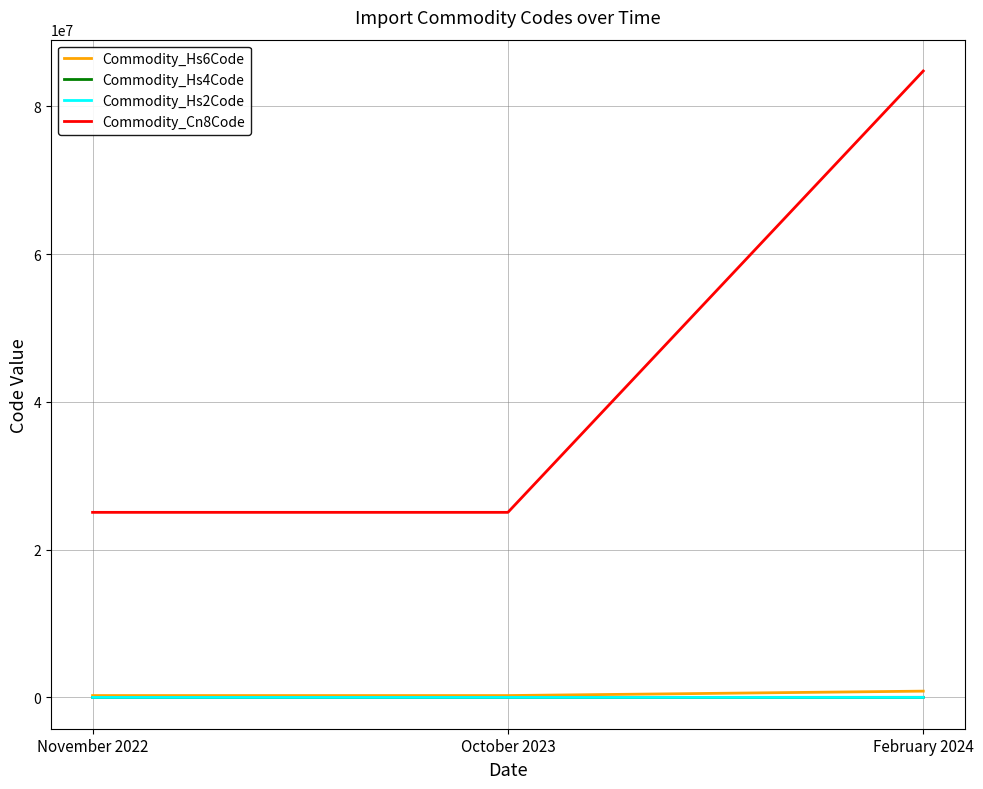

Which label corresponds to the largest value in the chart?

February 2024